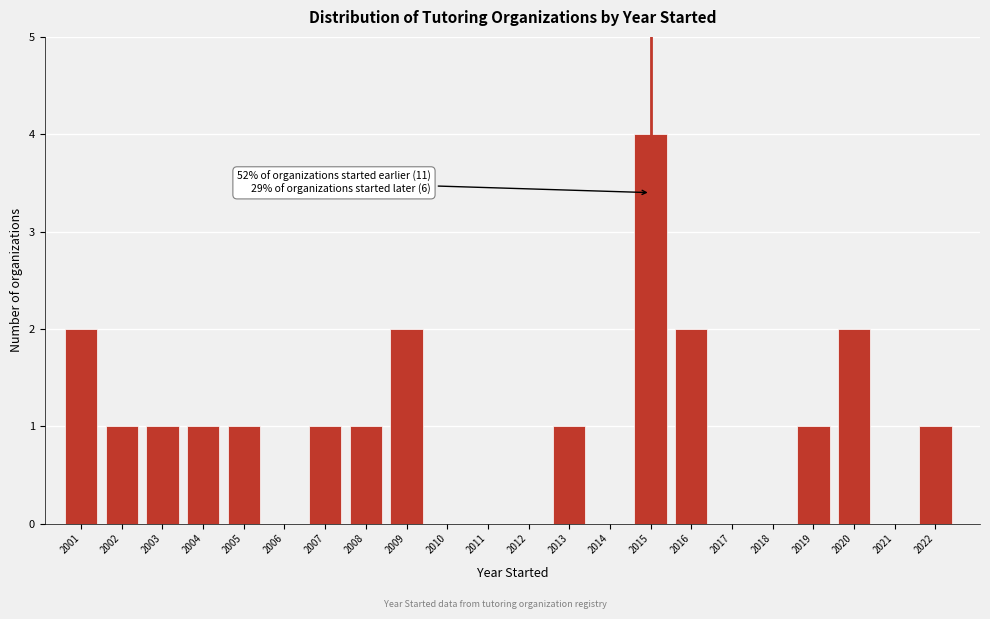

Reading left to right, what are all the values shown in this chart?

2001=2	2002=1	2003=1	2004=1	2005=1	2006=0	2007=1	2008=1	2009=2	2010=0	2011=0	2012=0	2013=1	2014=0	2015=4	2016=2	2017=0	2018=0	2019=1	2020=2	2021=0	2022=1